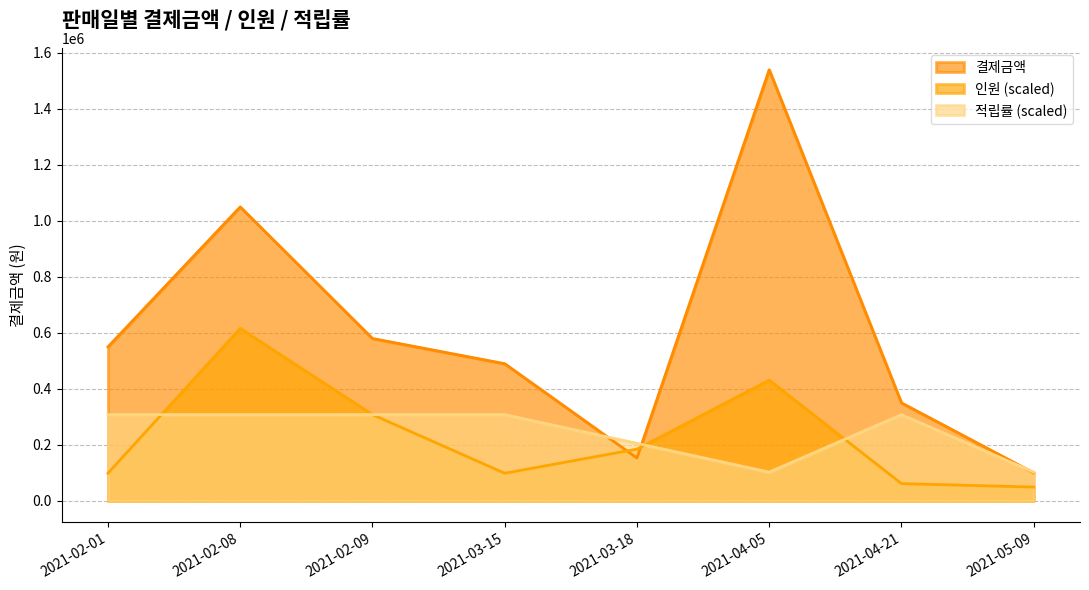

Reading right to left, list all the values displayed in this chart.

결제금액: 2021-05-09=100000.0	2021-04-21=350000.0	2021-04-05=1540000.0	2021-03-18=153000.0	2021-03-15=490000.0	2021-02-09=580000.0	2021-02-08=1050000.0	2021-02-01=550000.0
인원: 2021-05-09=49280.0	2021-04-21=61600.0	2021-04-05=431200.0	2021-03-18=184800.0	2021-03-15=98560.0	2021-02-09=308000.0	2021-02-08=616000.0	2021-02-01=98560.0
적립률: 2021-05-09=102666.7	2021-04-21=308000.0	2021-04-05=102666.7	2021-03-18=205333.3	2021-03-15=308000.0	2021-02-09=308000.0	2021-02-08=308000.0	2021-02-01=308000.0